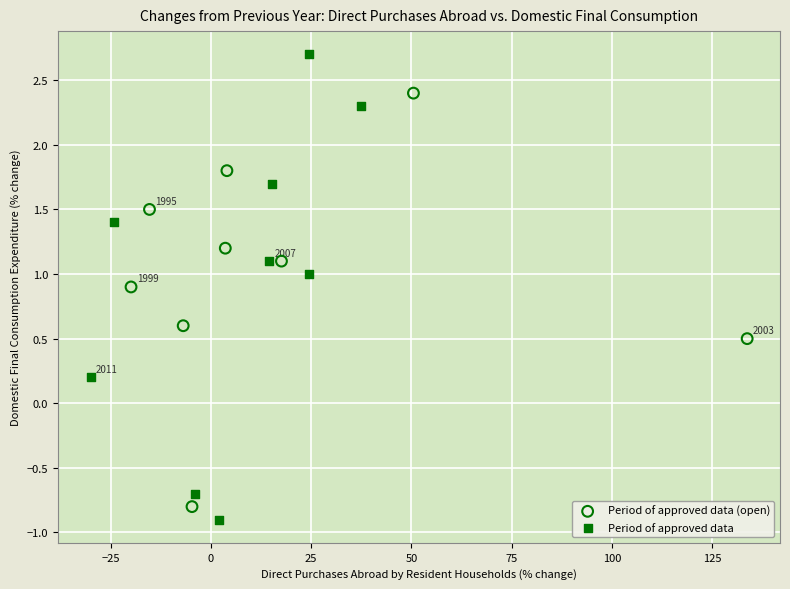

Which series has the largest Y range (max minus min)?

Period of approved data